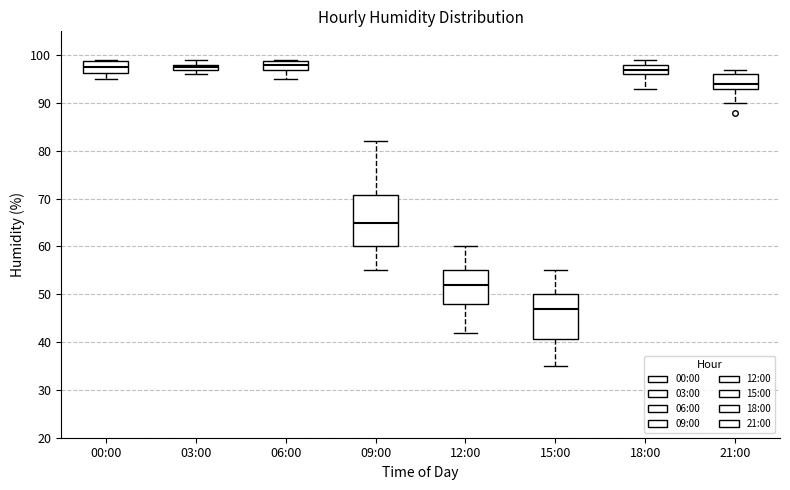

Which box's median line is the lowest?

15:00